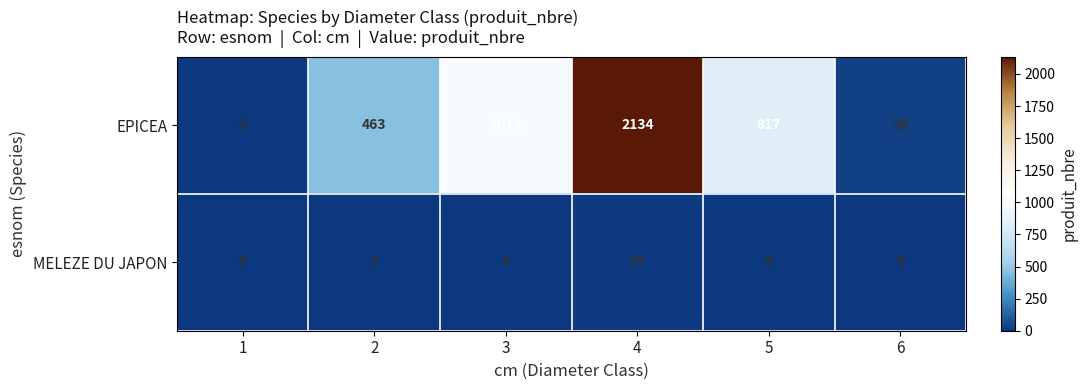

What is the maximum value shown in the chart?

2134